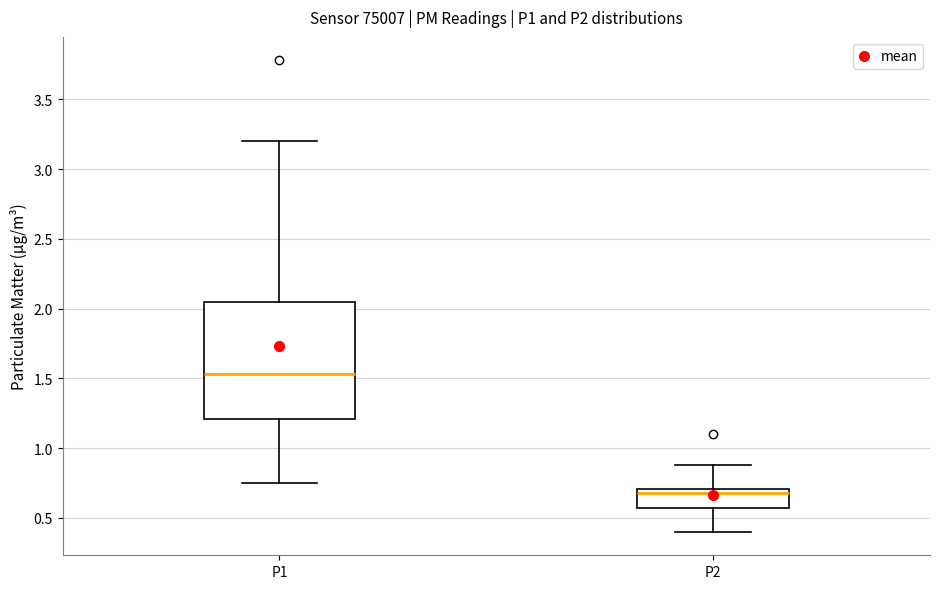

Reading left to right, read every box against the y-axis: the position of its median line, the range the box covers, and the ends of its whiskers. The values are not printed on the chart, so give them approximately, as read against the axis.

P1: median 1.55, box 1.20 to 2.05, whiskers 0.75 to 3.20
P2: median 0.70 (just below the box's upper edge), box 0.55 to 0.70, whiskers 0.40 to 0.90